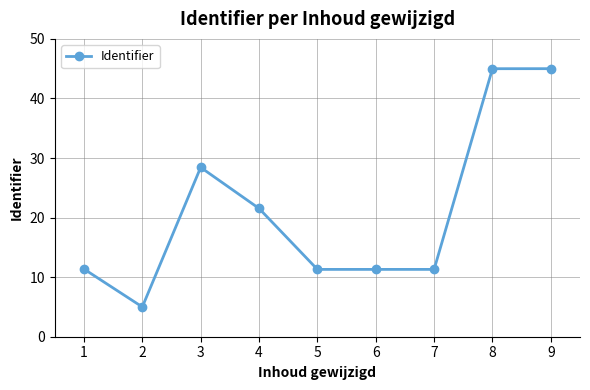

Where does the data first go above 11?

1